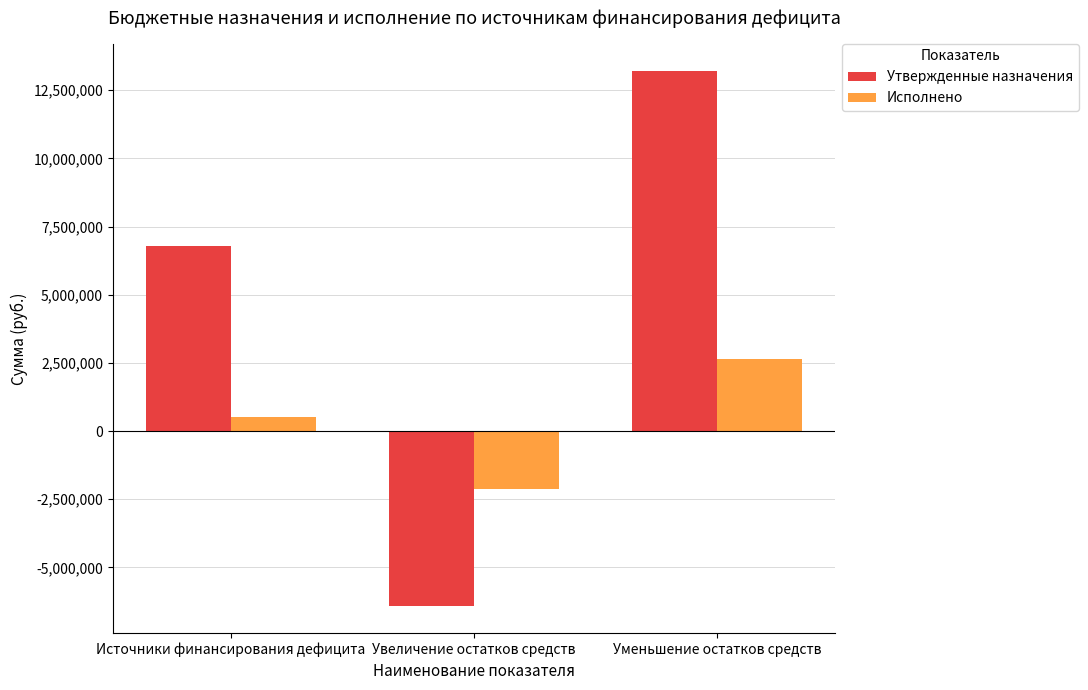

Which label corresponds to the largest value in the chart?

Уменьшение остатков средств